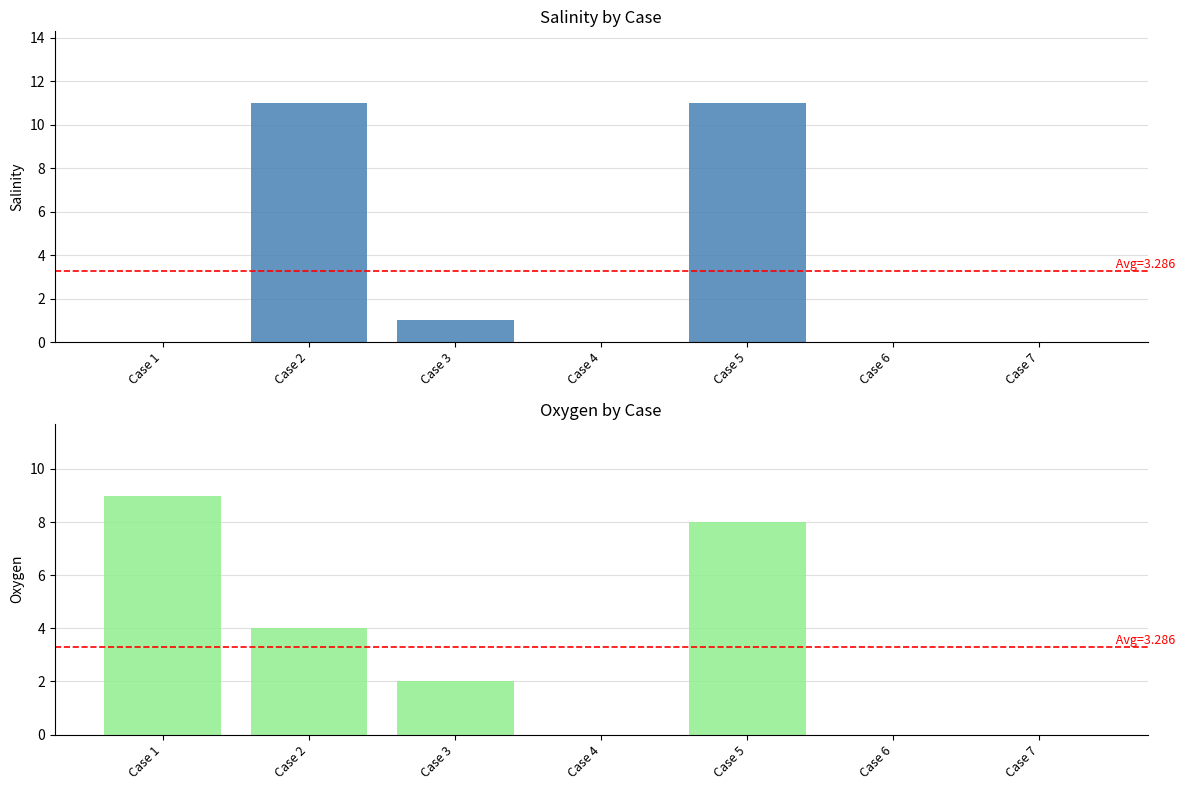

What is the greatest value displayed?

11